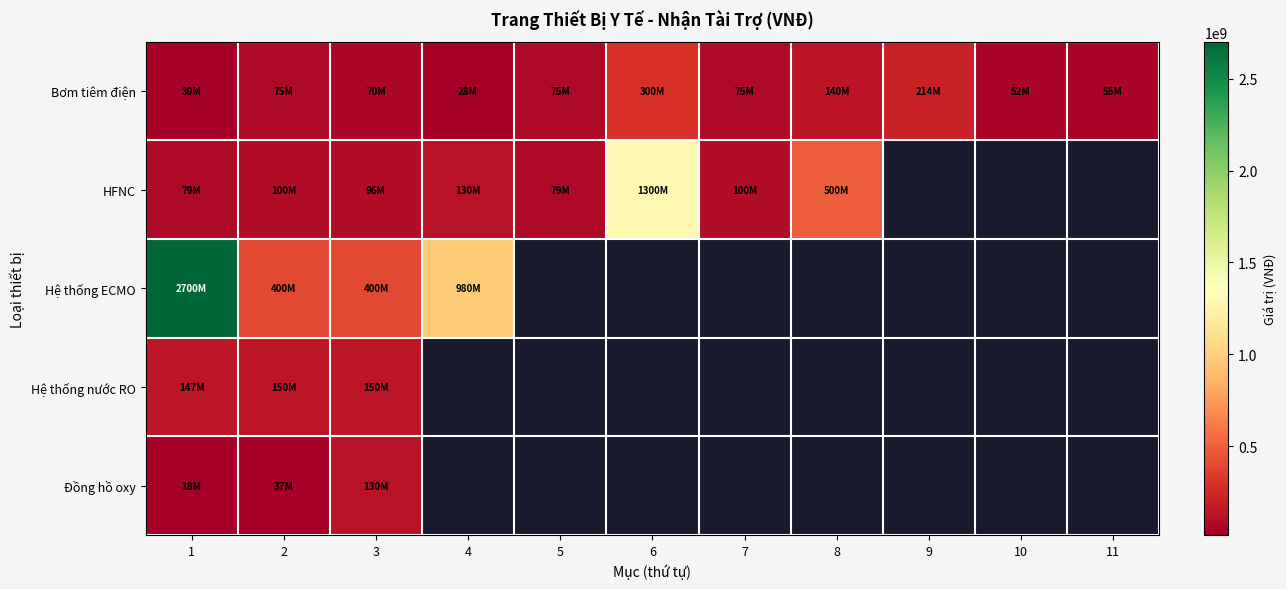

At how many categories does at least one series exceed 1754713026?

1